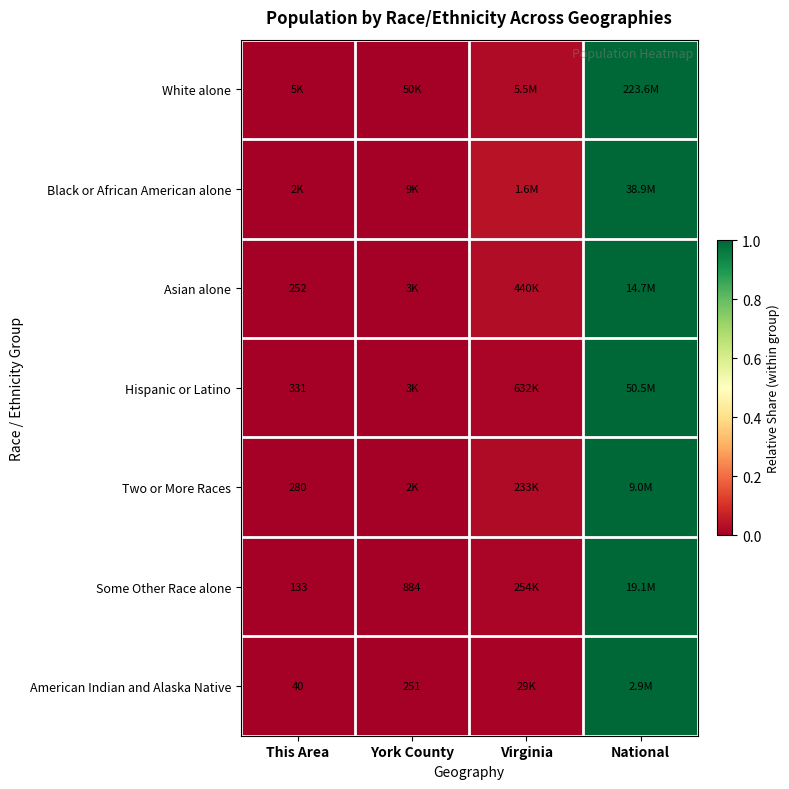

The value of Some Other Race alone at York County is 0.0. True or false?

False